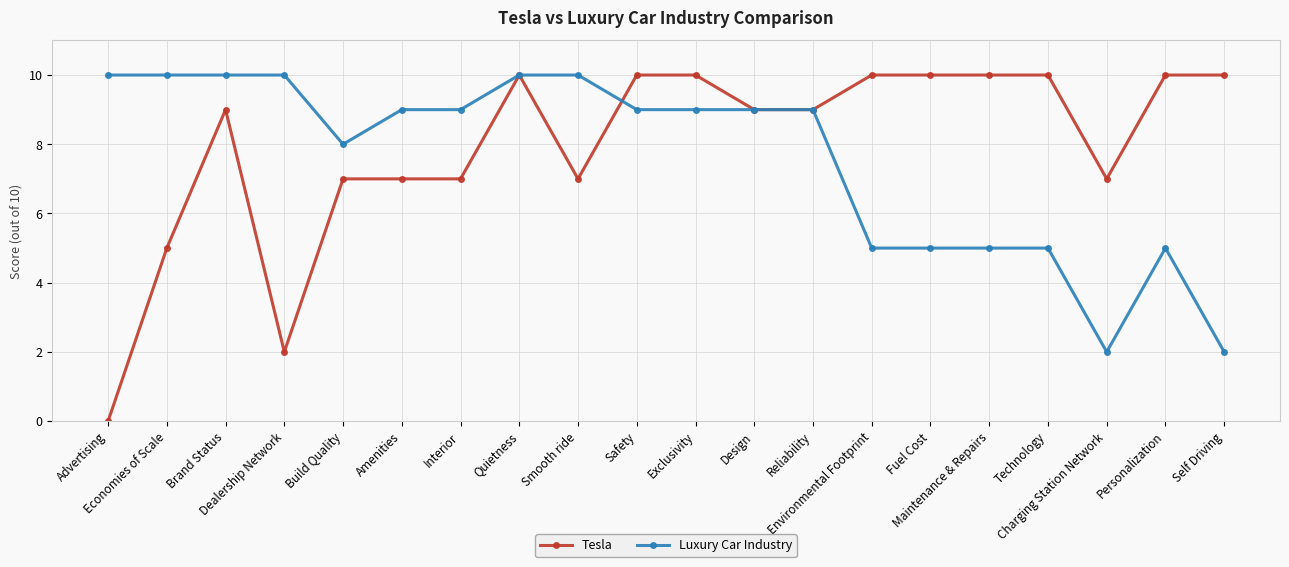

What is the maximum value for Tesla?

10